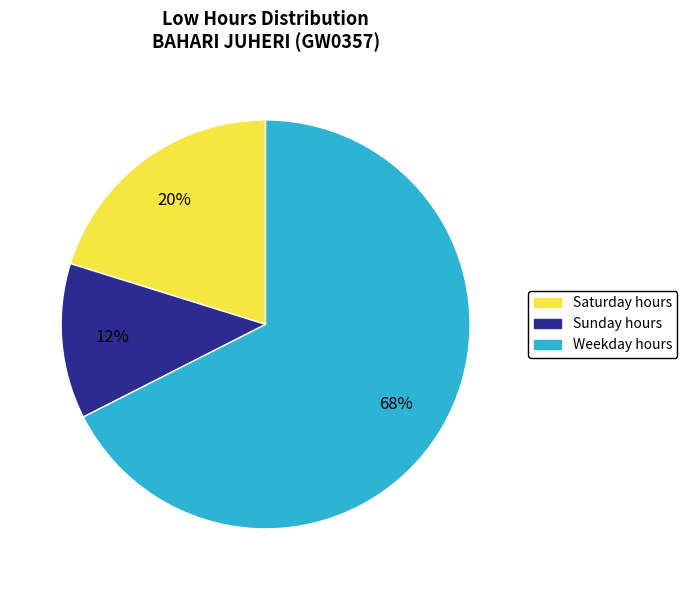

To the nearest percent, what is the average slice percentage?

33%